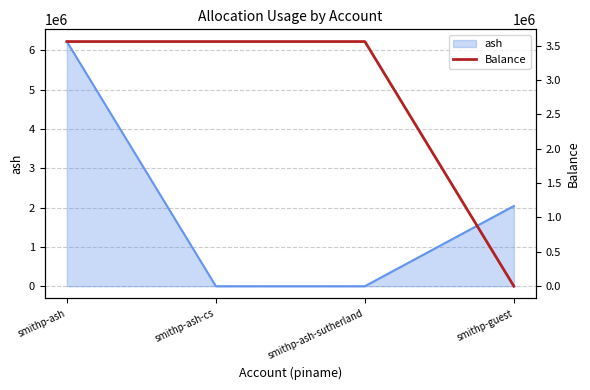

What is the label of the 2nd point from the left?

smithp-ash-cs